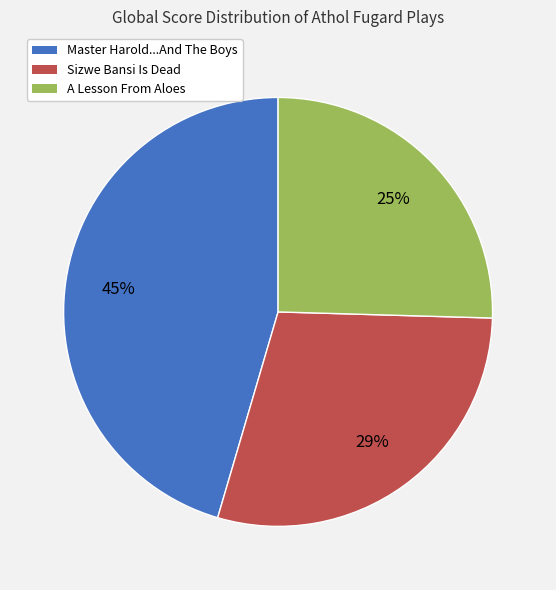

Rank the categories by value from highest to lowest.

Master Harold...And The Boys, Sizwe Bansi Is Dead, A Lesson From Aloes